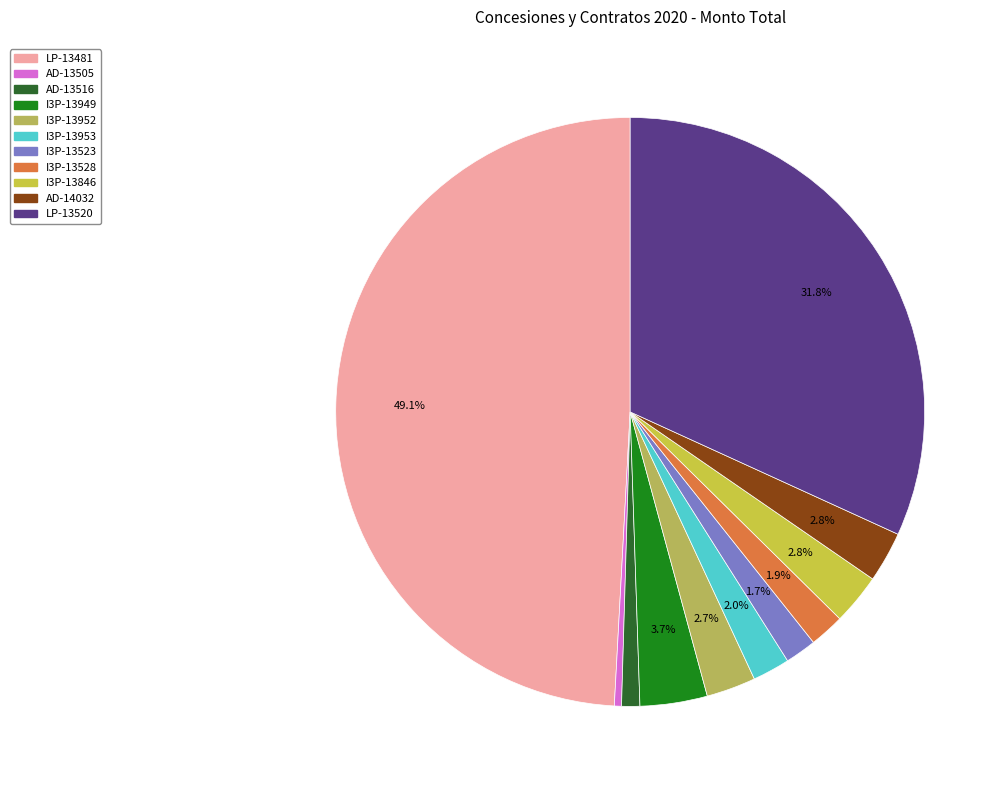

Is there a majority slice in this chart?

No